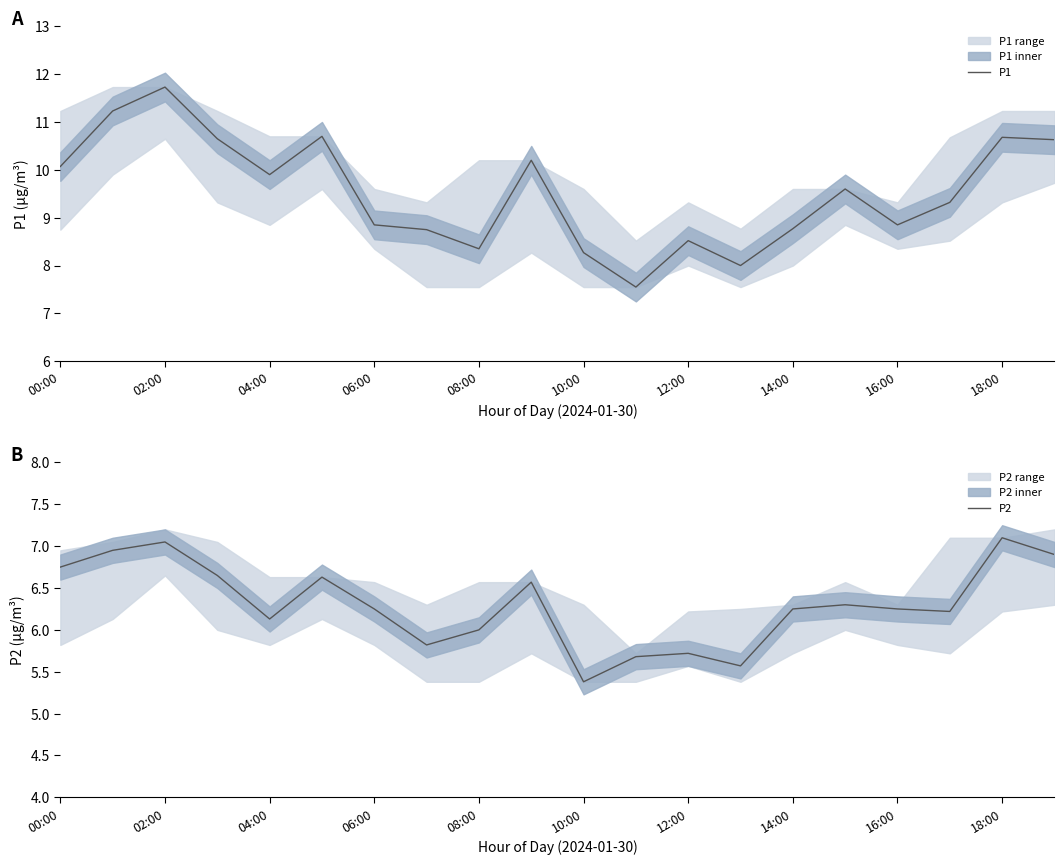

Does the chart display data point markers on the line(s)?

No